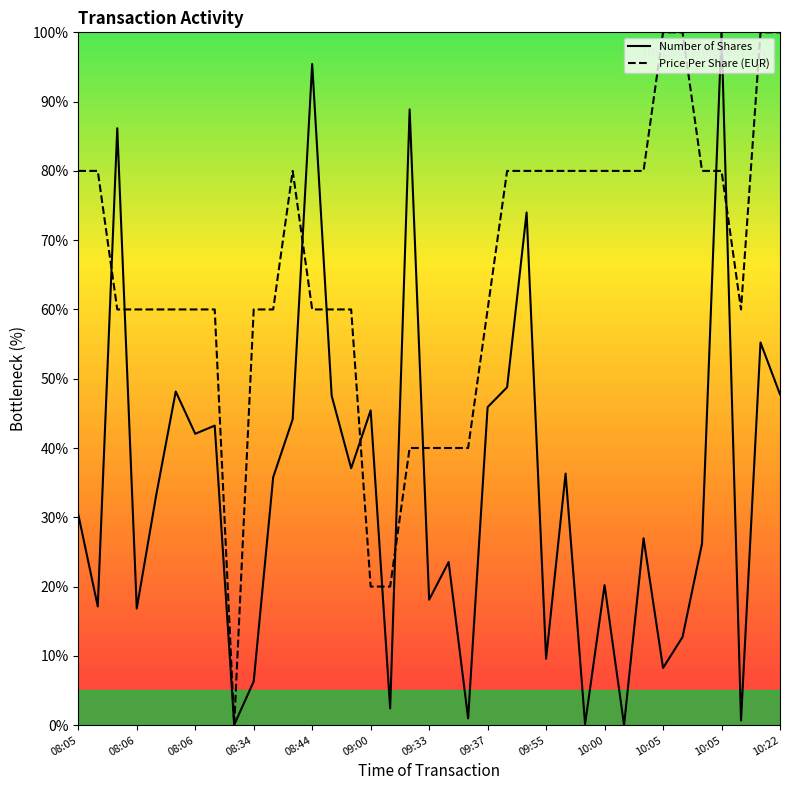

What is the spread (max minus min) of values at 08:05?

49.6